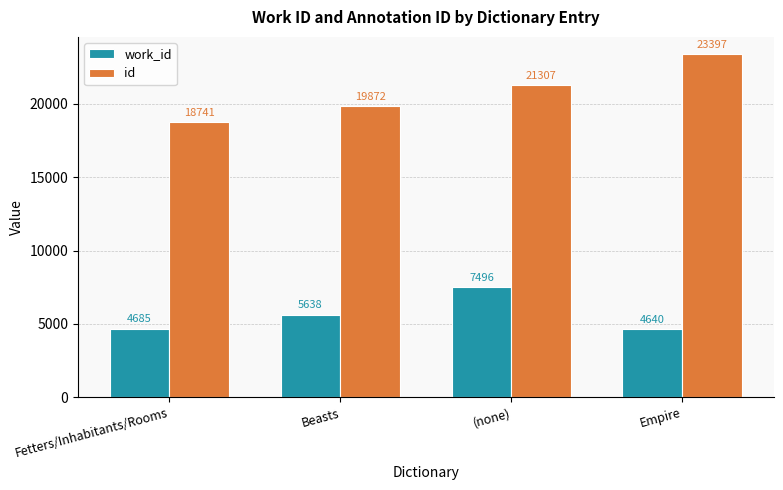

What is the difference between the second highest and second lowest values in the id series?

1435